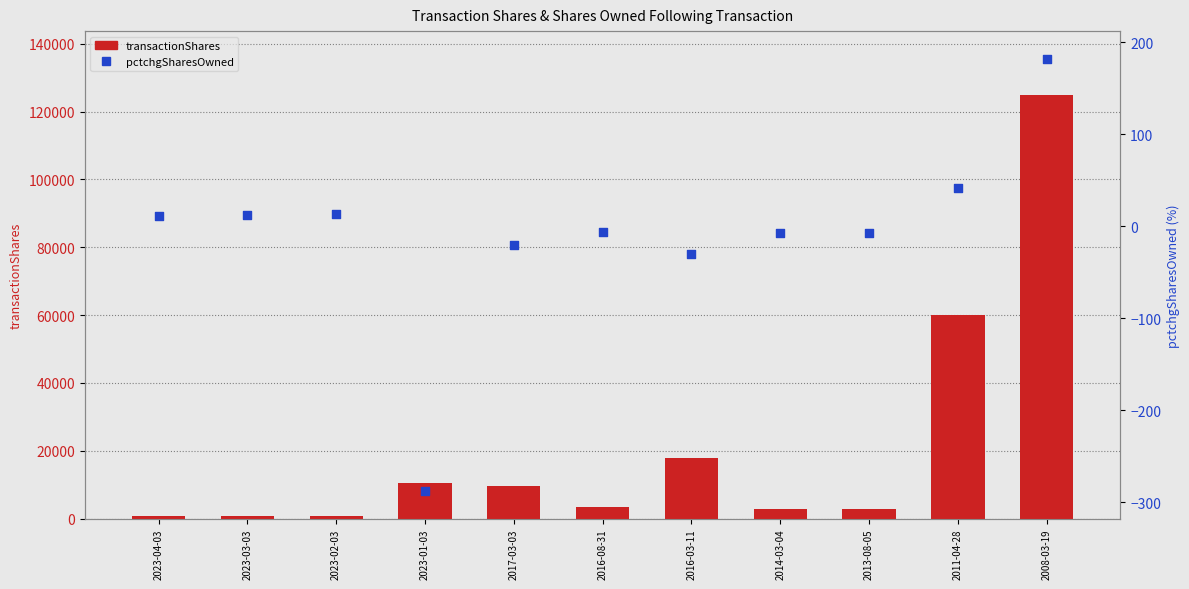

What are all the series names shown in the legend?

transactionShares, pctchgSharesOwned